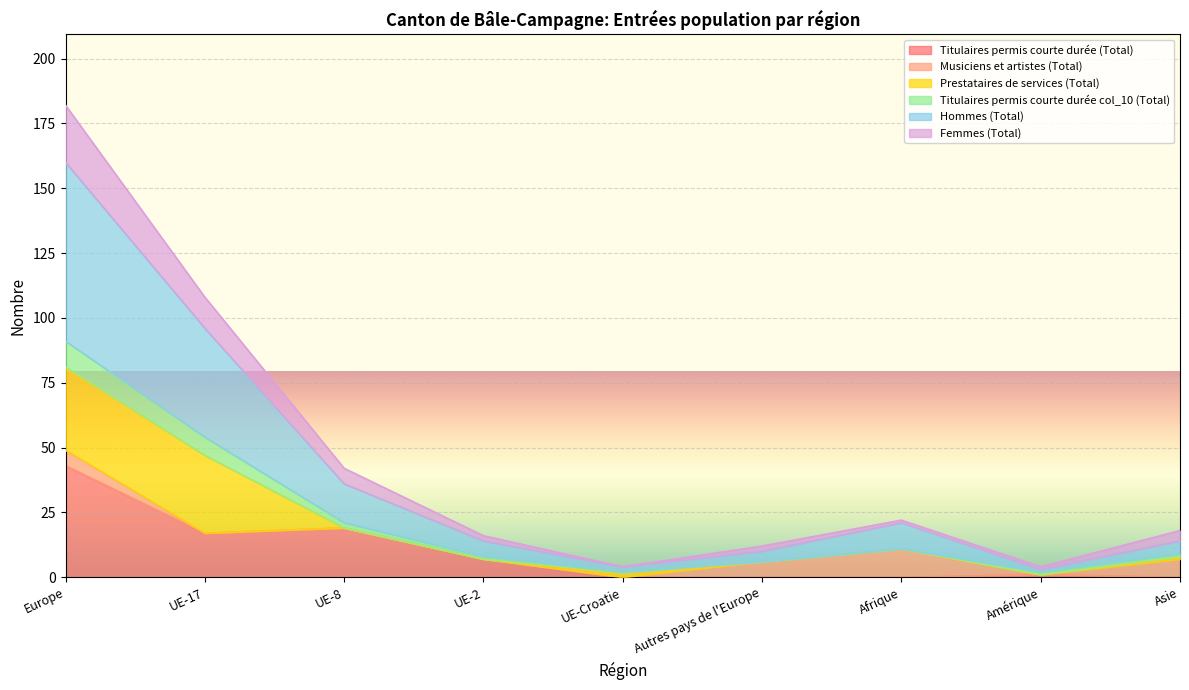

At which label is Titulaires permis courte durée (Total) closest to 21?

UE-8